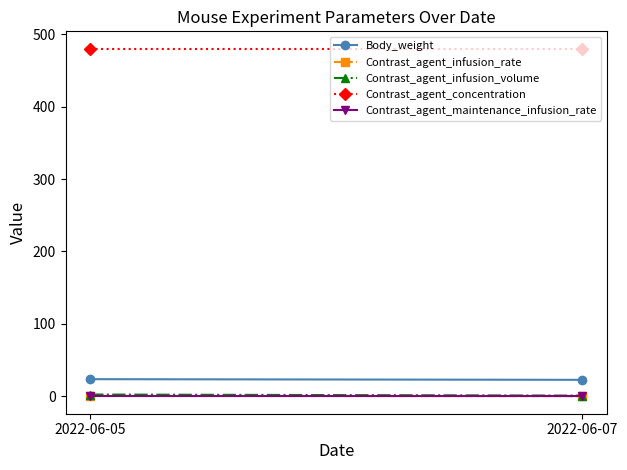

How many distinct data groups are displayed?

5